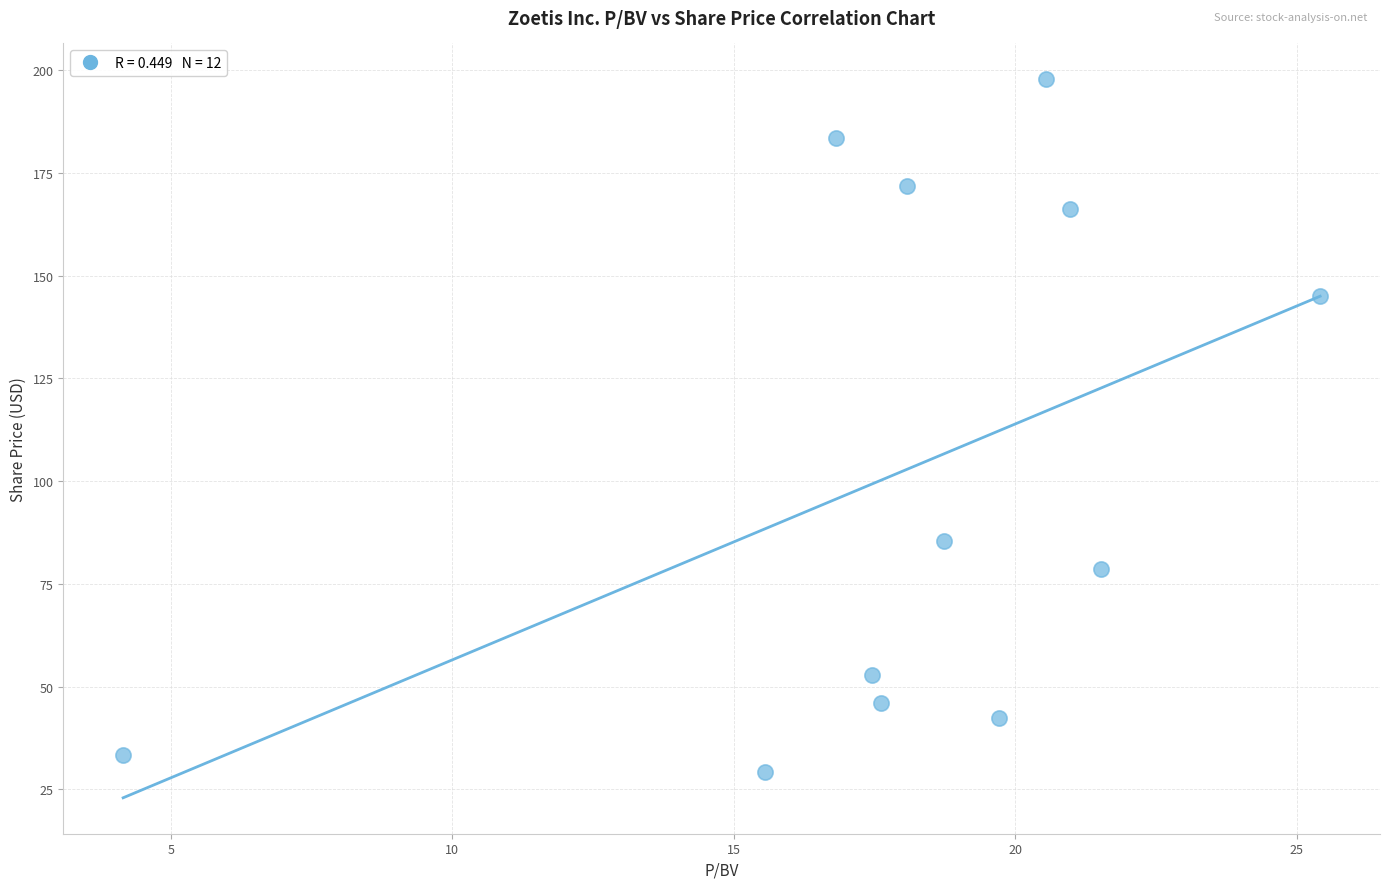

What Y value in the scatter plot is closest to 113?

85.5